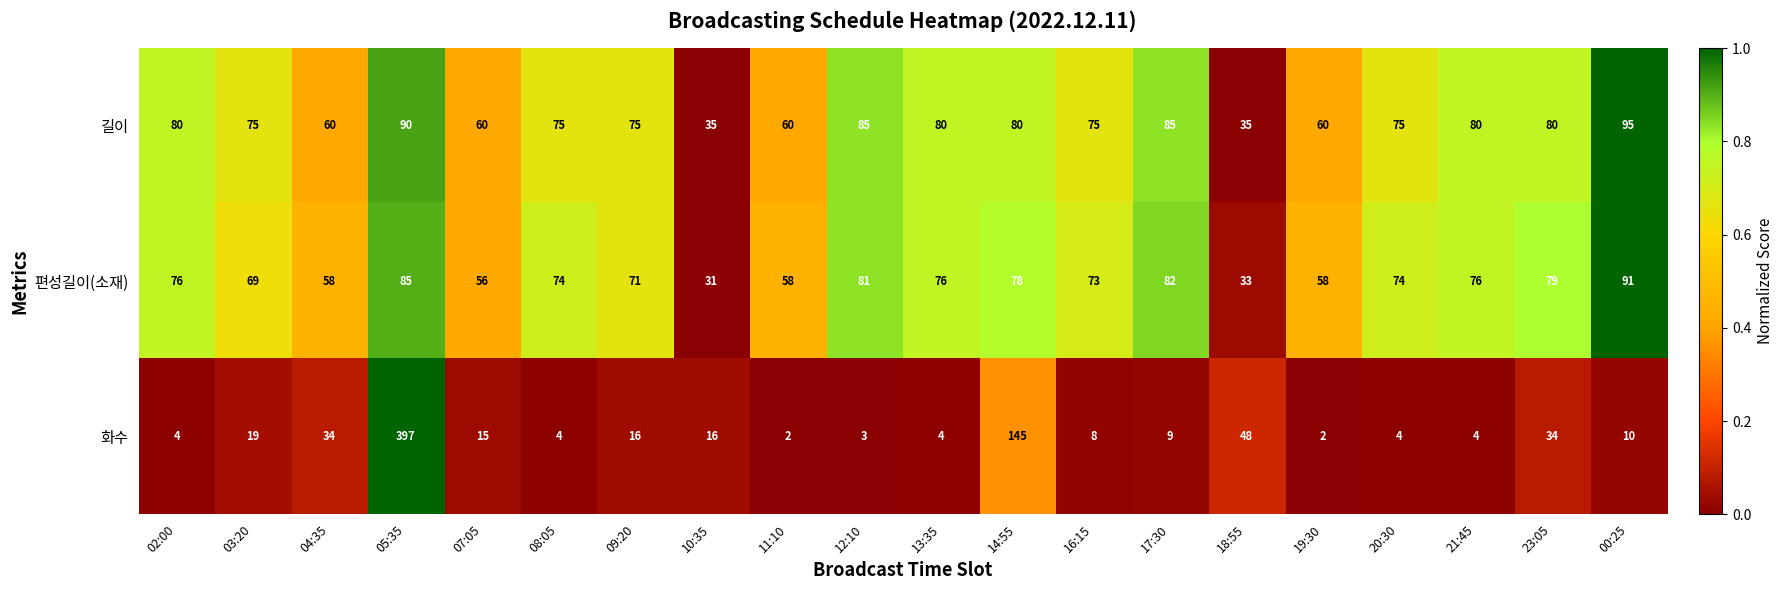

At which category is the sum across all series the highest?

05:35